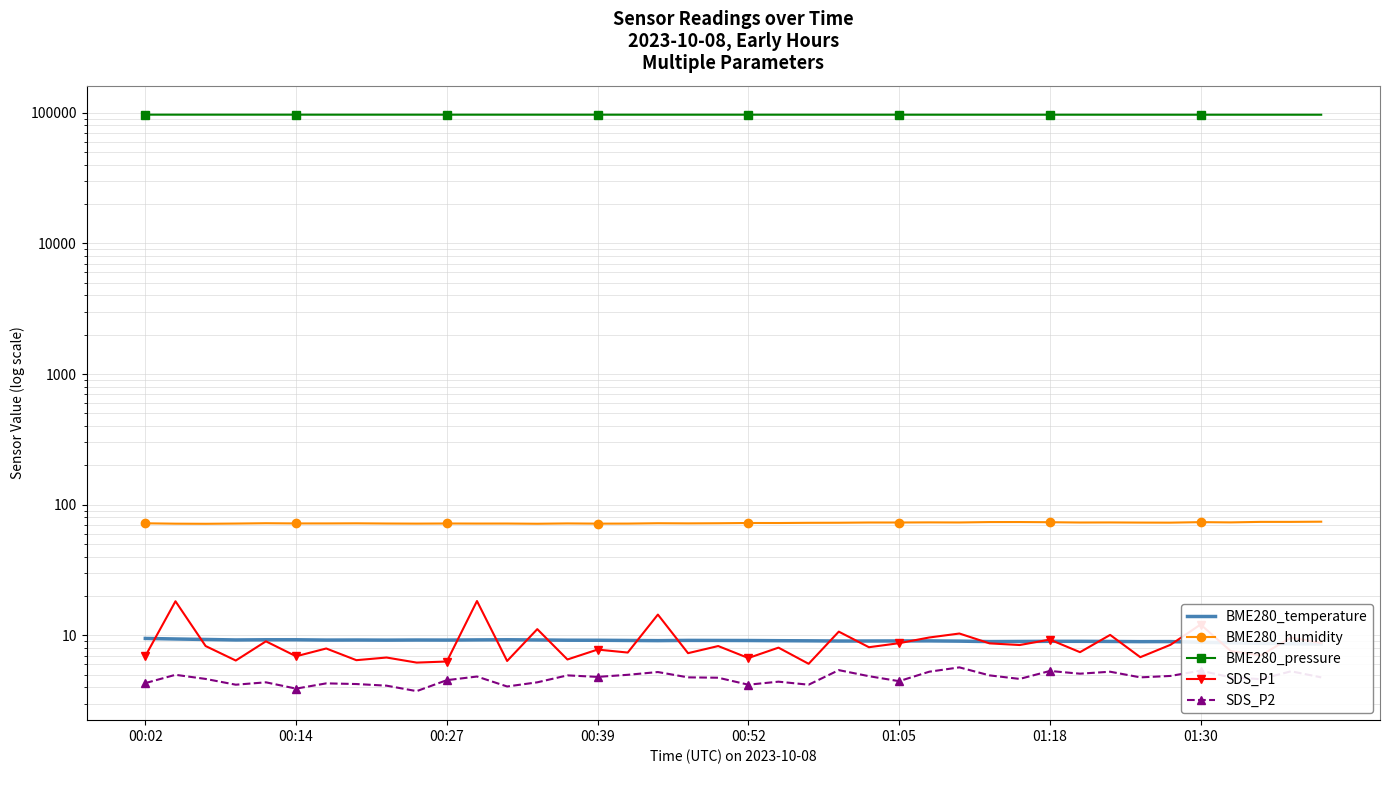

How many lines are shown in the chart?

5